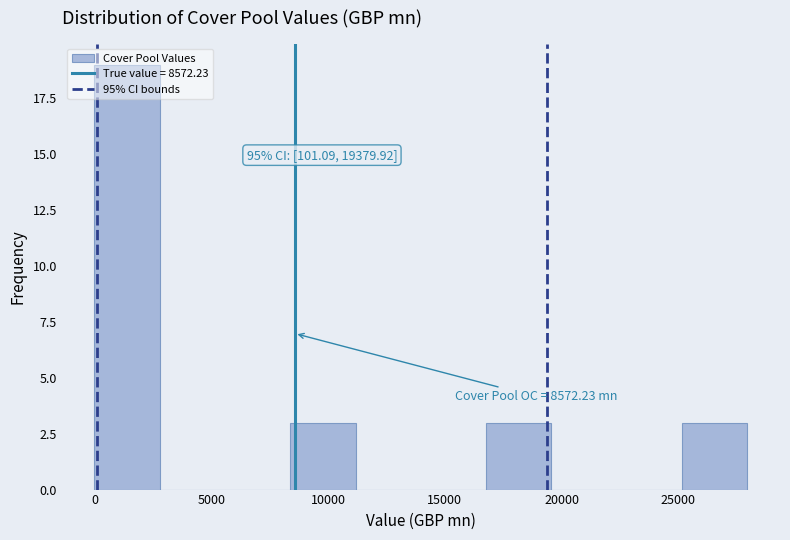

Which range on the x-axis has the tallest bar?

0 to 3000